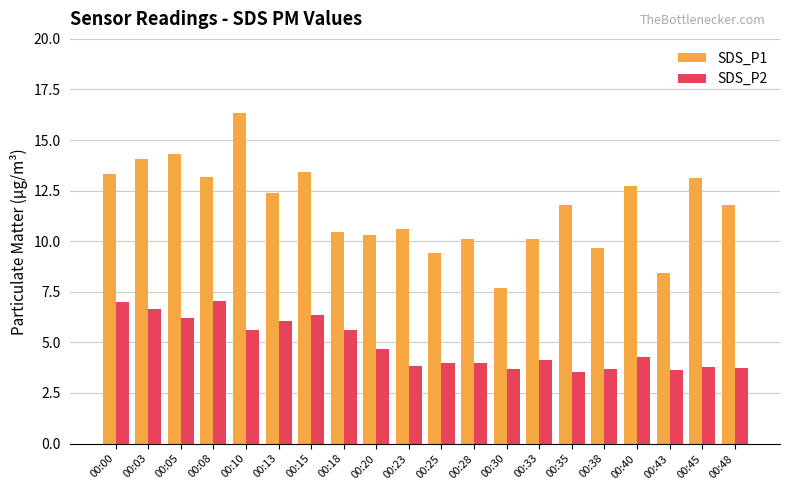

The SDS_P2 series shows 3.7 at 00:38. True or false?

True